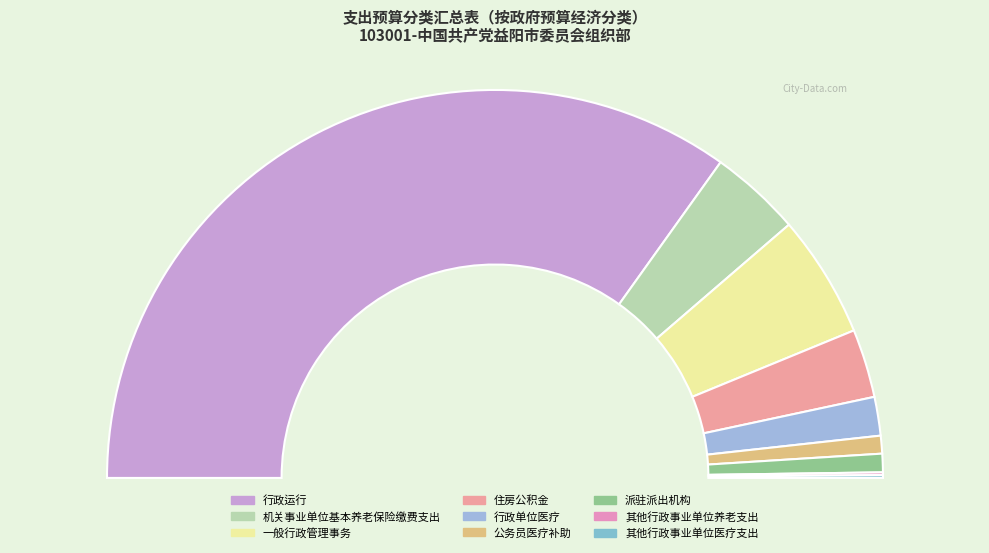

To the nearest percent, what is the combined percentage of 行政运行 and 公务员医疗补助?

71%